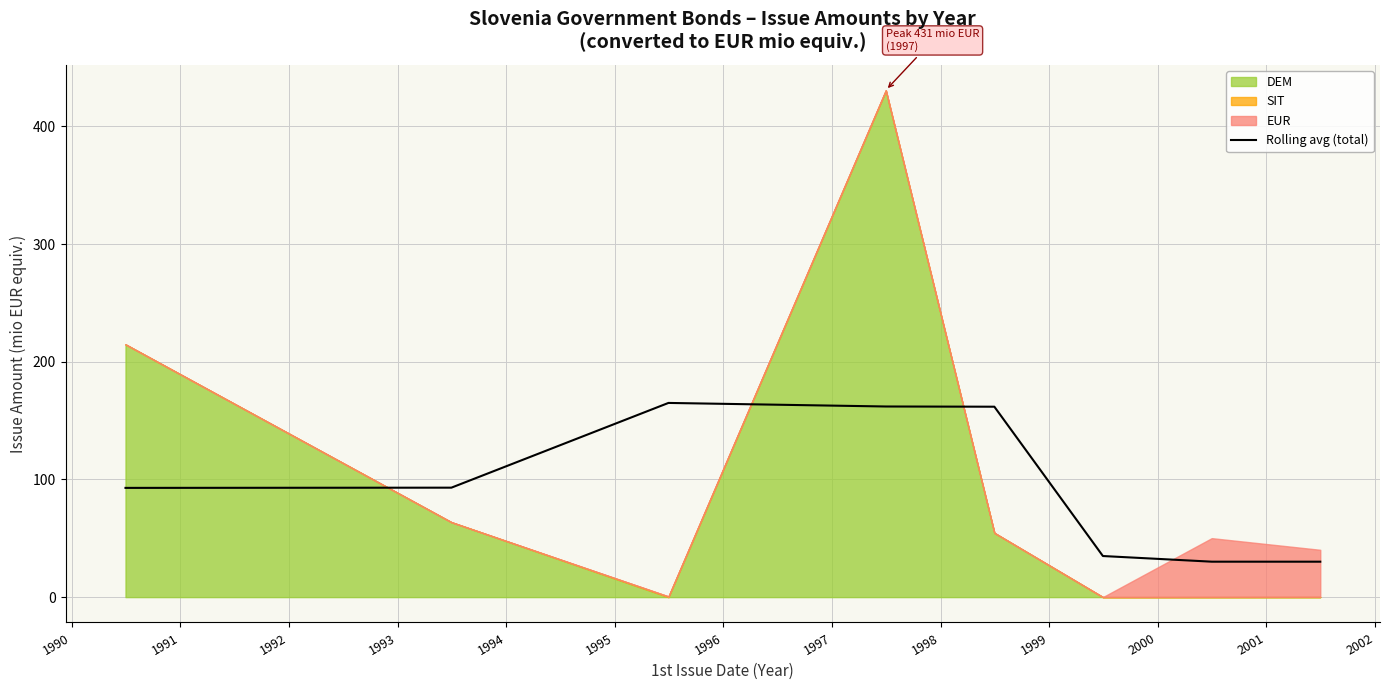

How many categories are shown in the chart?

8